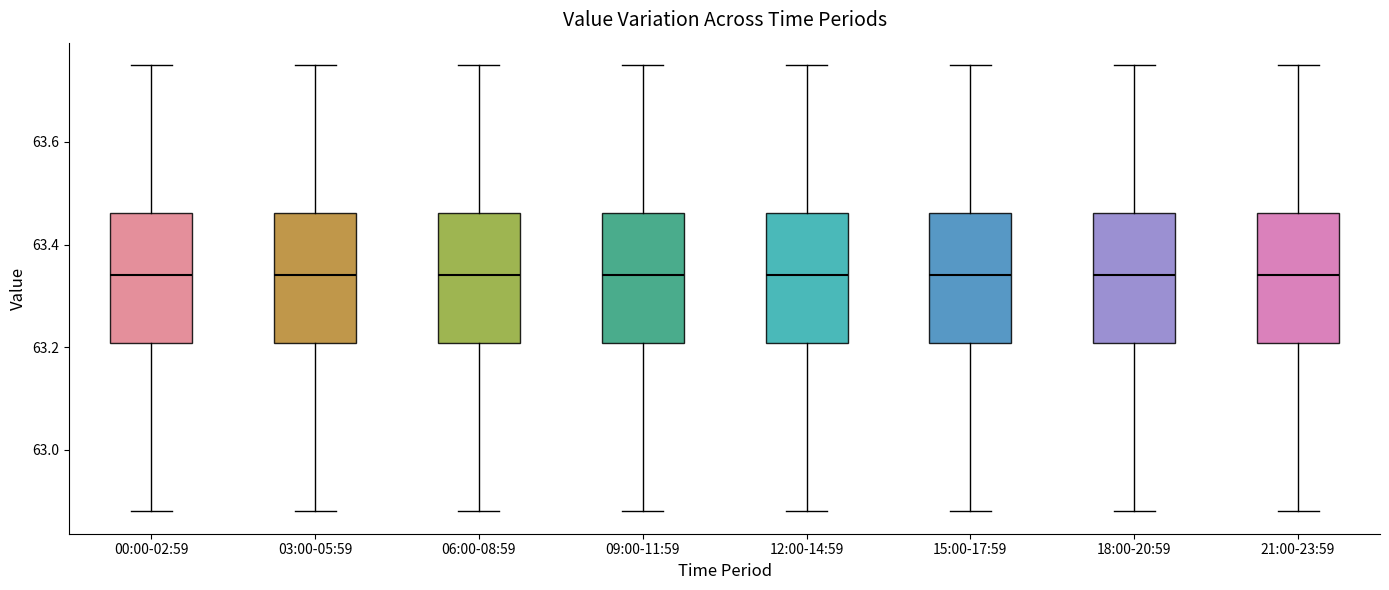

Where does the upper whisker of the box for 06:00-08:59 end on the y-axis? The values are not printed on the chart, so give them approximately, as read against the axis.

63.76